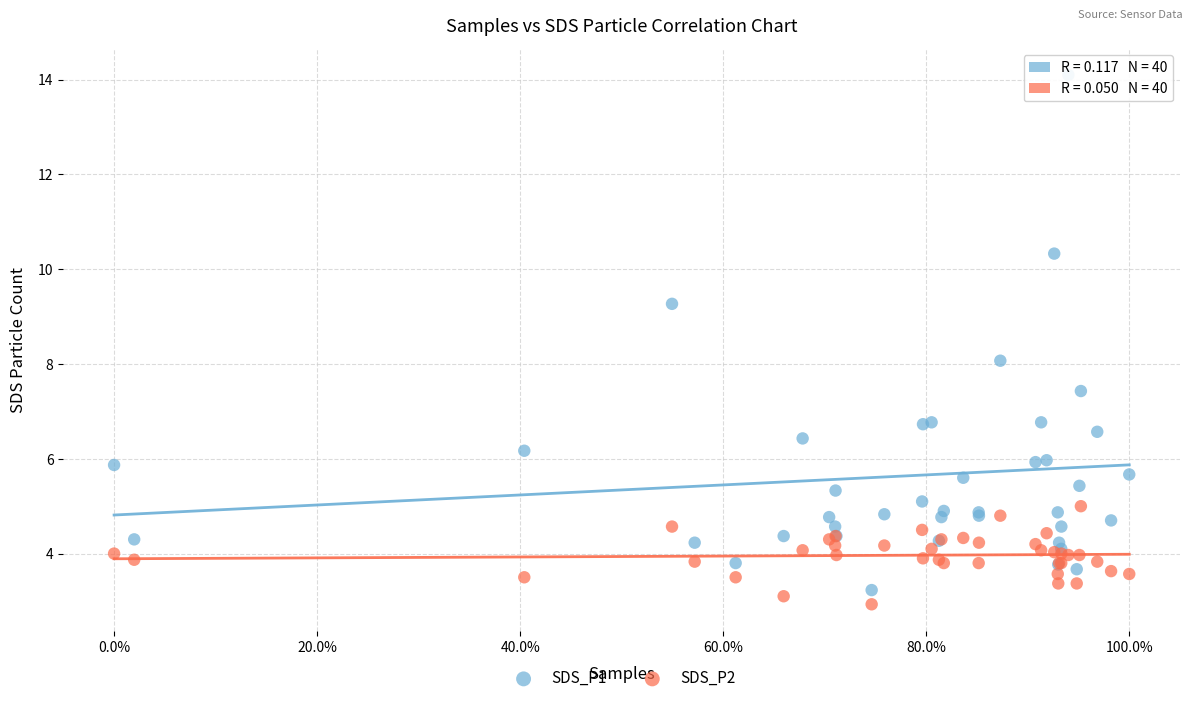

What is the X range (max minus min) for the scatter plot?

1.0